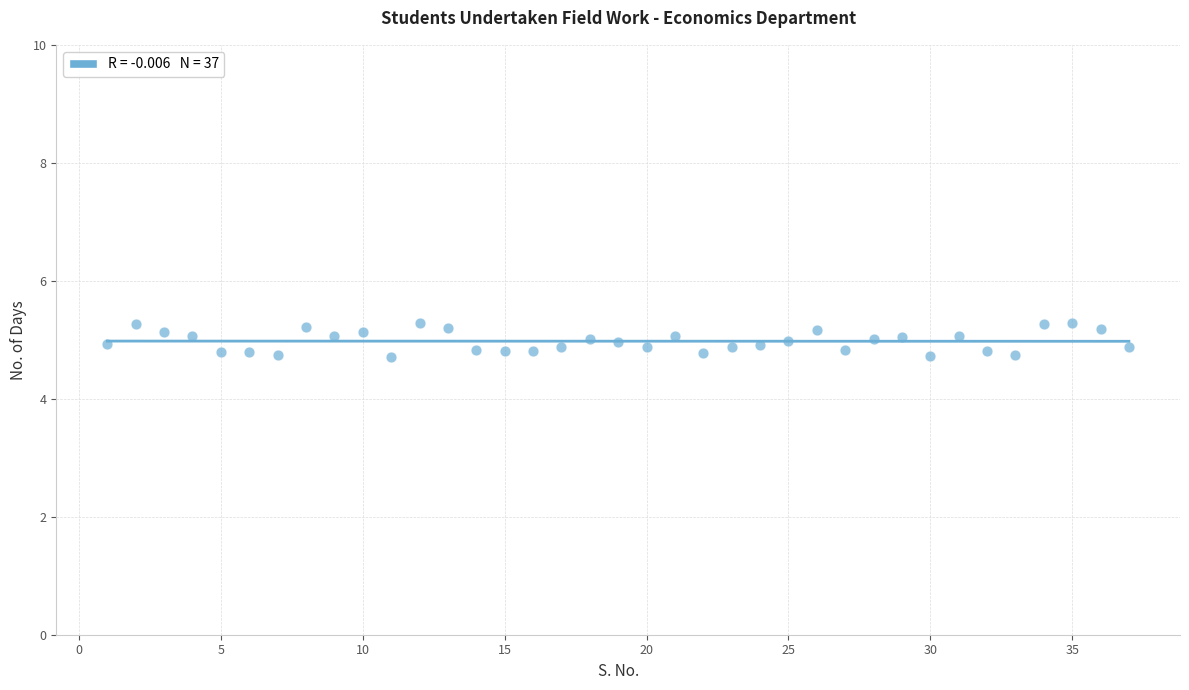

What is the range of Y values (max minus min)?

0.6